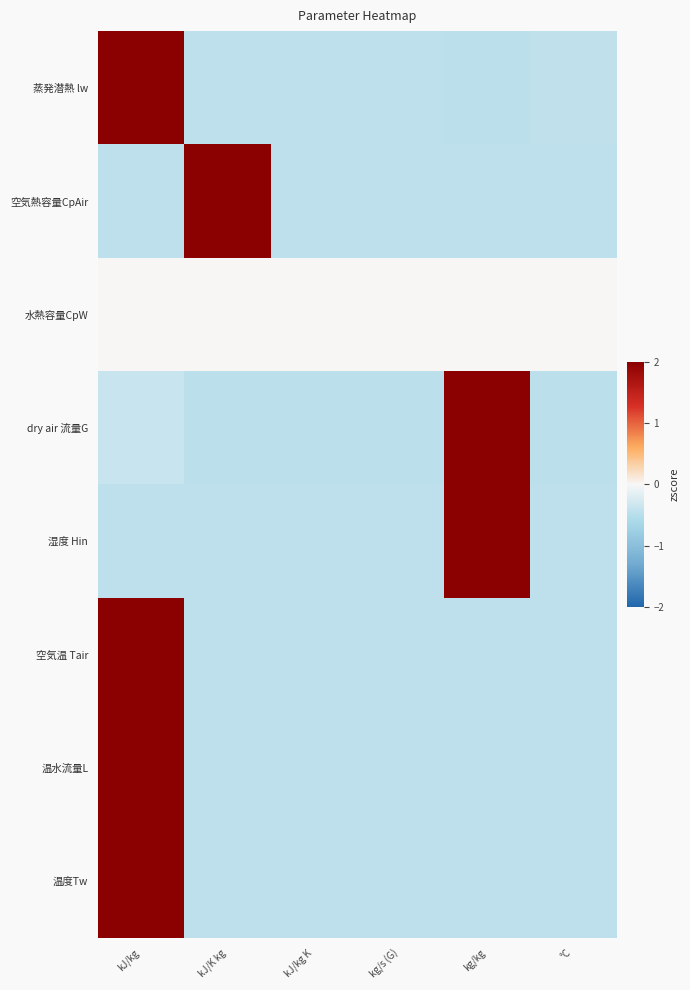

What is the maximum value shown in the chart?

2.0